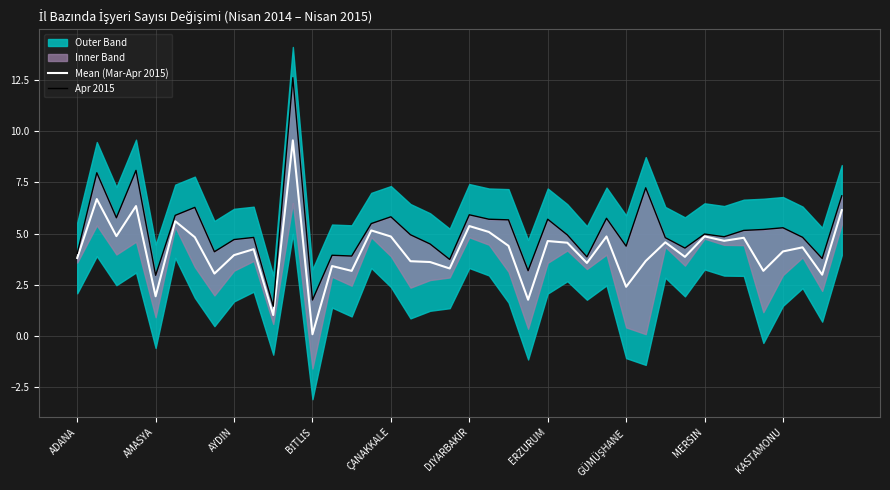

What position from the right is 26?

14